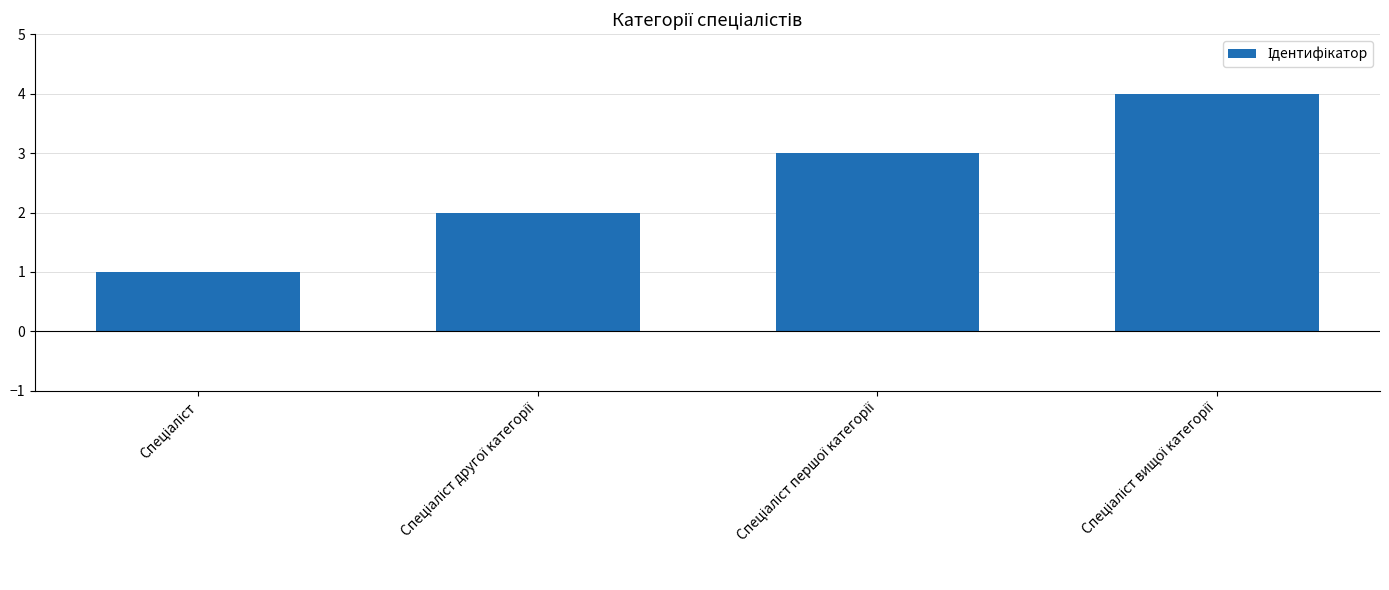

What is the difference between the maximum and minimum values?

3